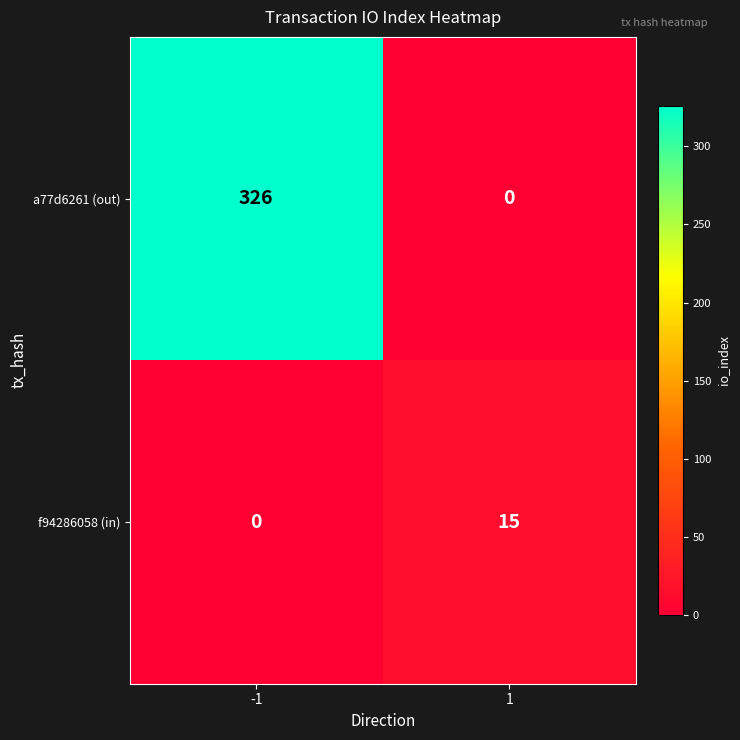

Rank the series by their average value, from highest to lowest.

a77d6261 (out), f94286058 (in)